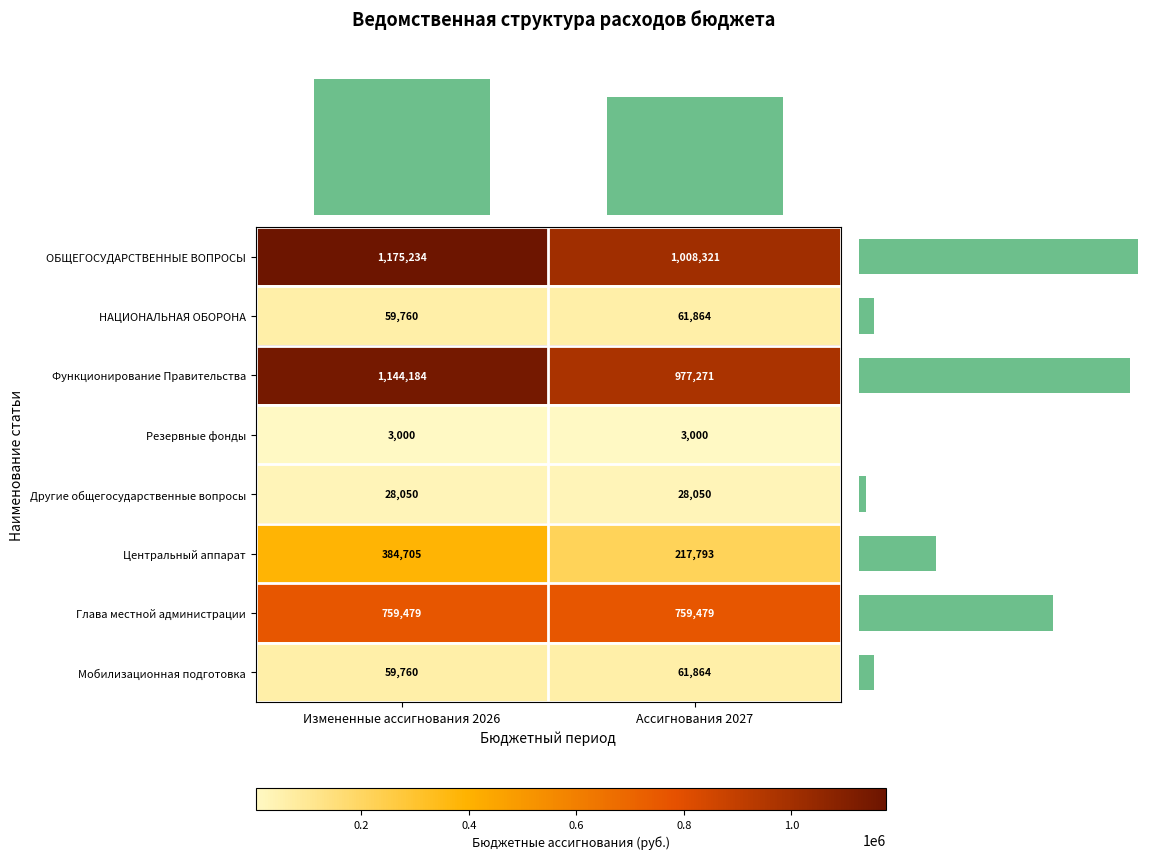

True or false: Резервные фонды has a value of 1162.6 at Ассигнования 2027.

False